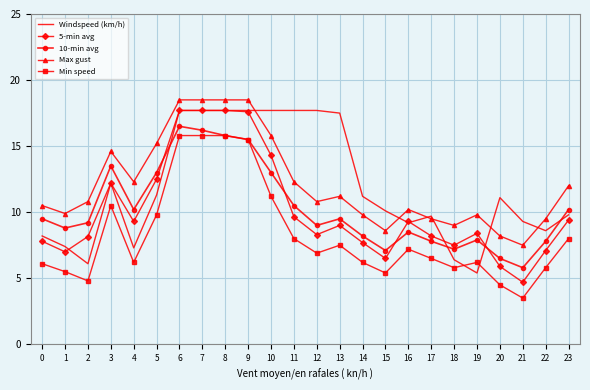

The value of 5-min avg at 19 is 8.4. True or false?

True